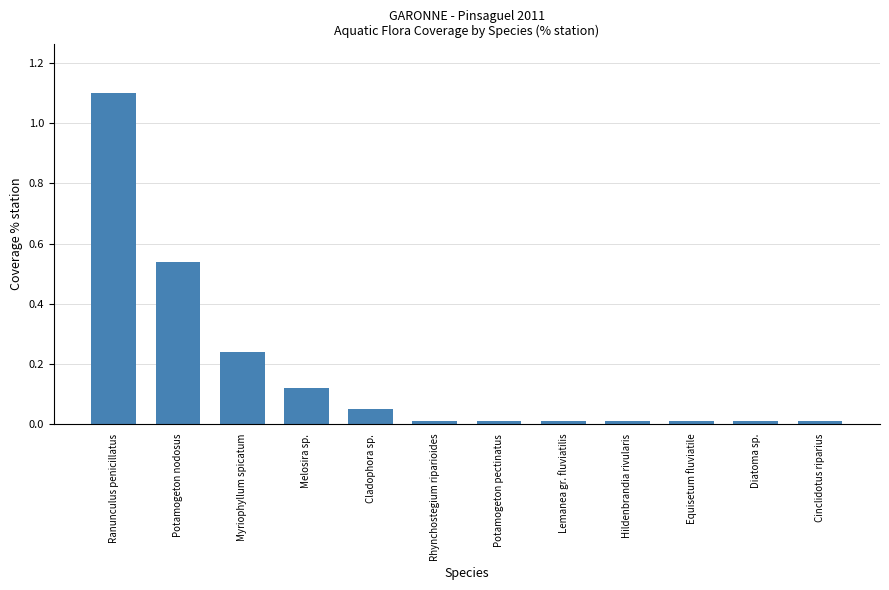

What is the sum of all values?

2.1